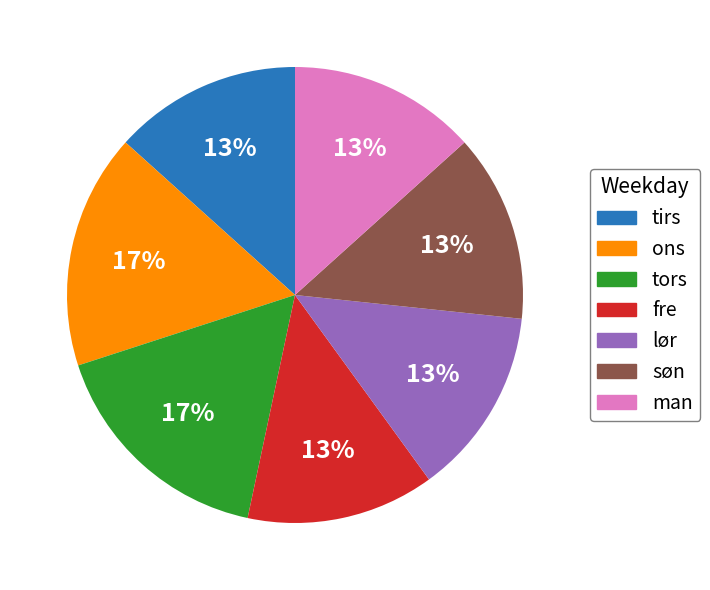

Is it true that søn is 13% of the pie?

True